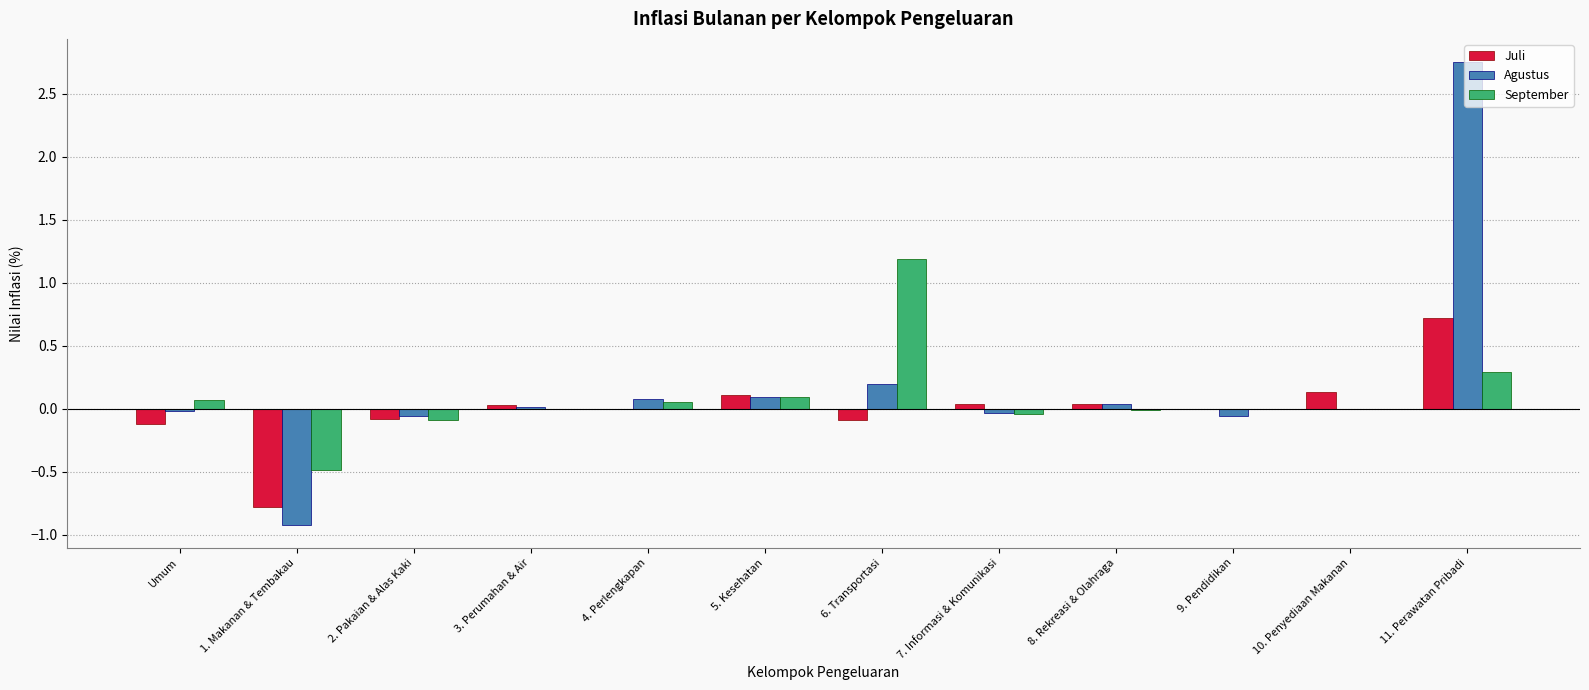

True or false: September has a value of 0.1 at 4. Perlengkapan.

True